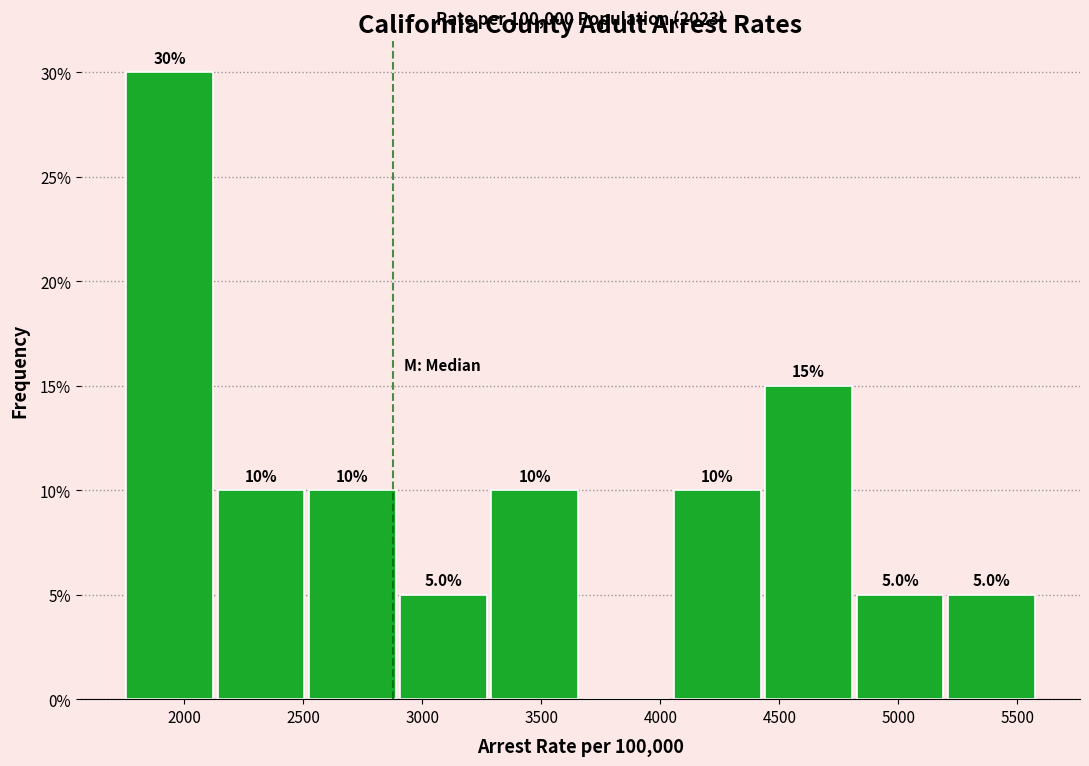

Over which range of the x-axis is the bar tallest?

1750 to 2150